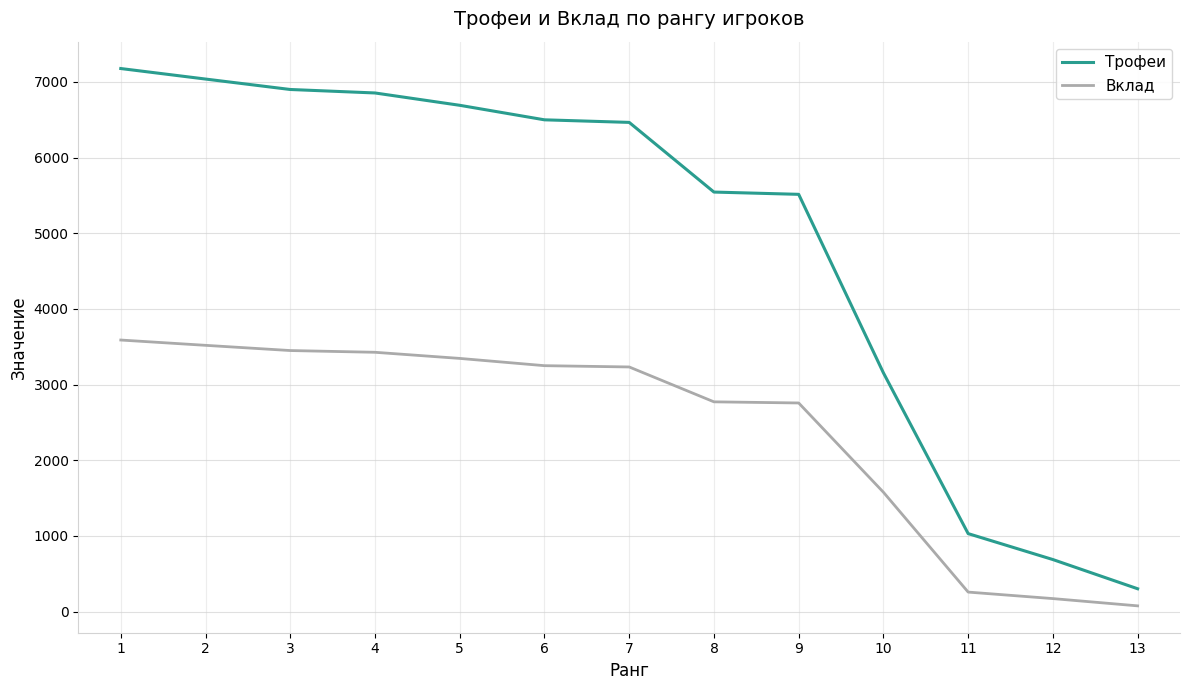

Between 2 and 13, which series saw the biggest shift?

Трофеи